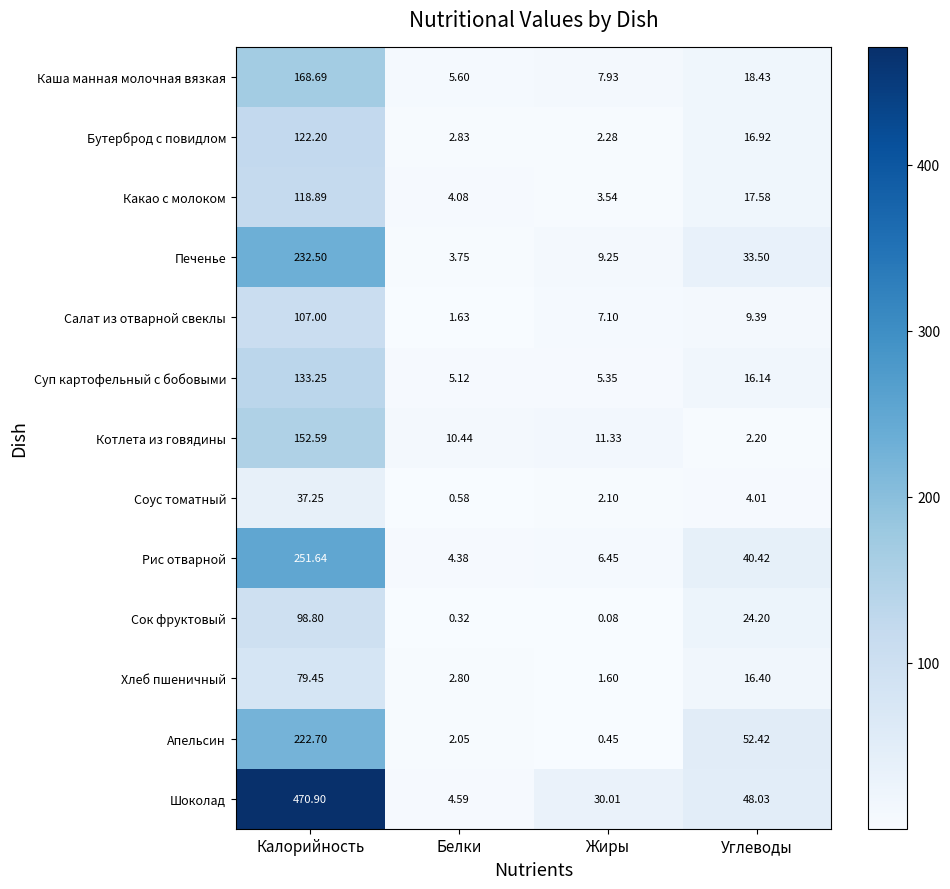

List the series in order of their peak value, highest first.

Шоколад, Рис отварной, Печенье, Апельсин, Каша манная молочная вязкая, Котлета из говядины, Суп картофельный с бобовыми, Бутерброд с повидлом, Какао с молоком, Салат из отварной свеклы, Сок фруктовый, Хлеб пшеничный, Соус томатный